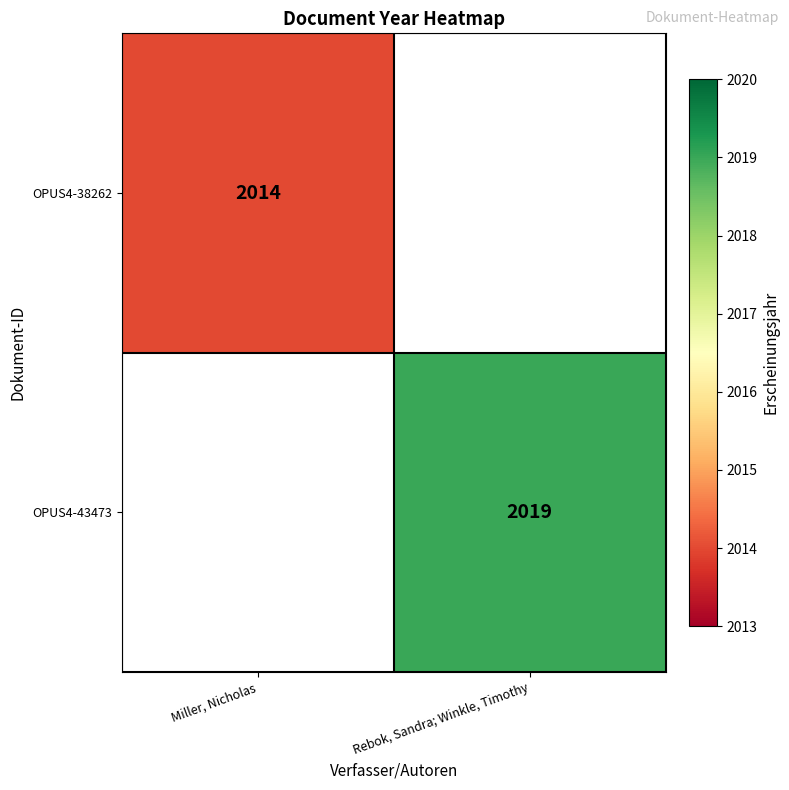

The OPUS4-43473 series shows 3012 at Rebok, Sandra; Winkle, Timothy. True or false?

False